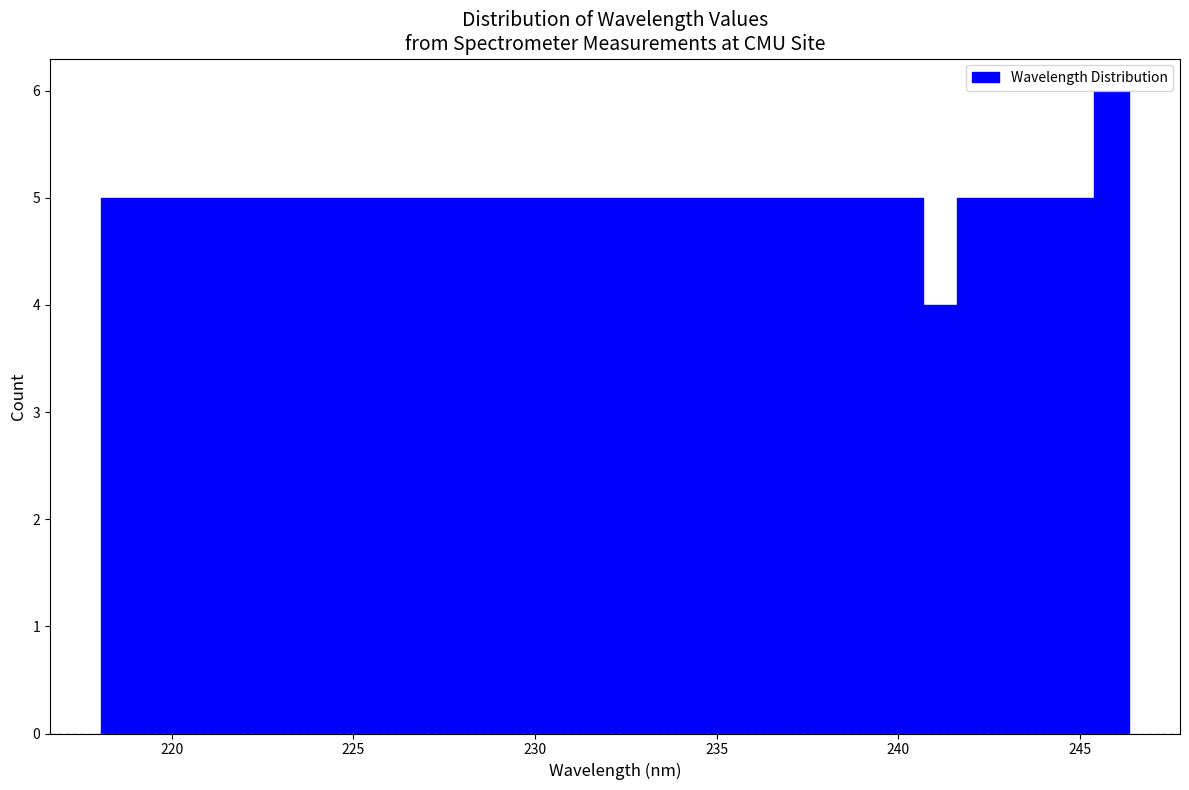

Around what value on the x-axis is the tallest bar? Give the approximate position of its centre, as read against the axis.

246.0